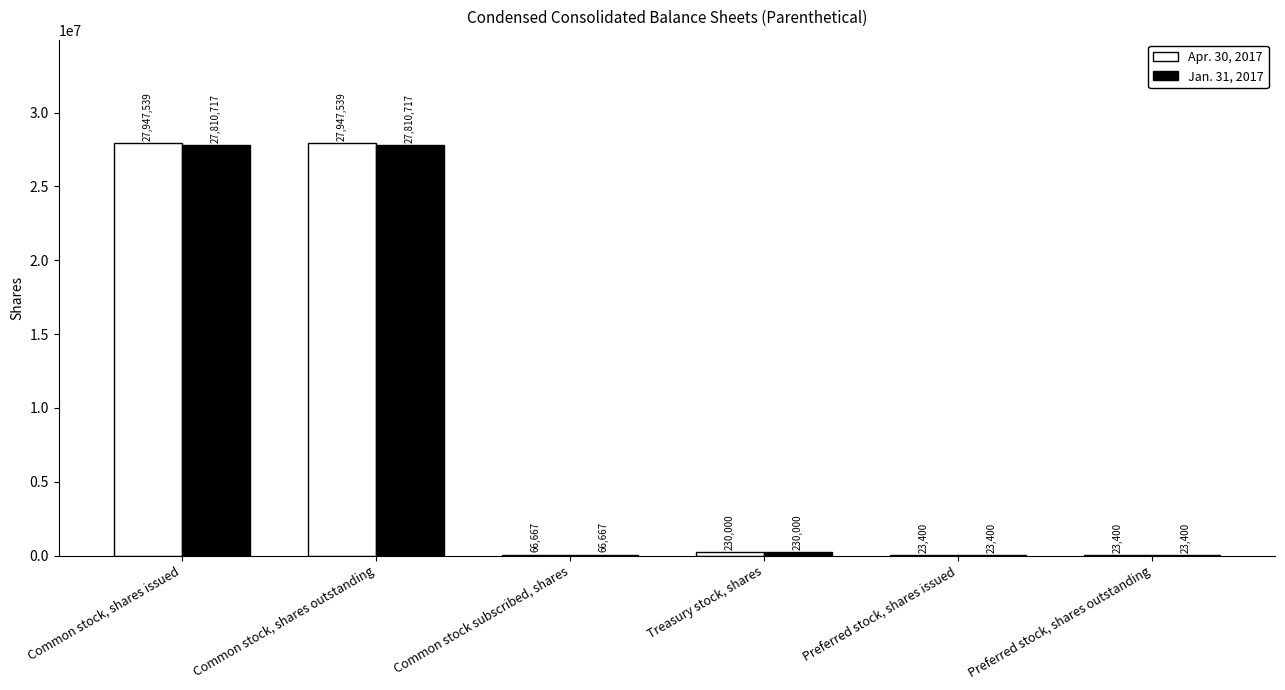

What are all the series names shown in the legend?

Apr. 30, 2017, Jan. 31, 2017